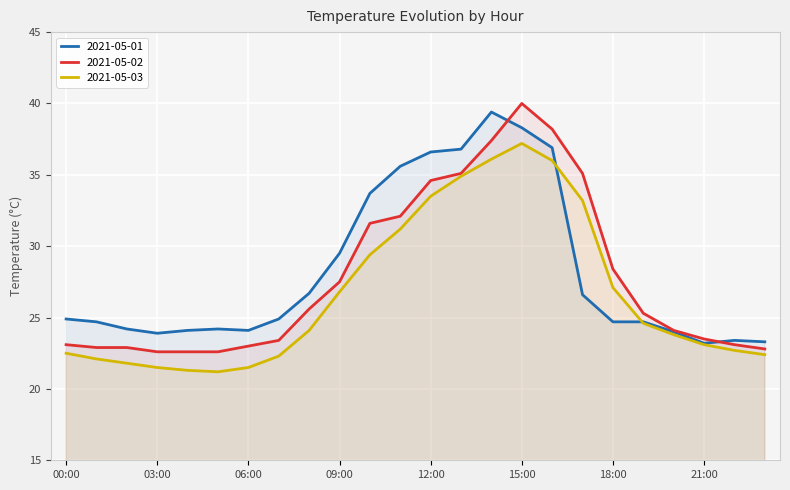

What is the difference between the maximum and minimum values in the 2021-05-01 series?

16.2